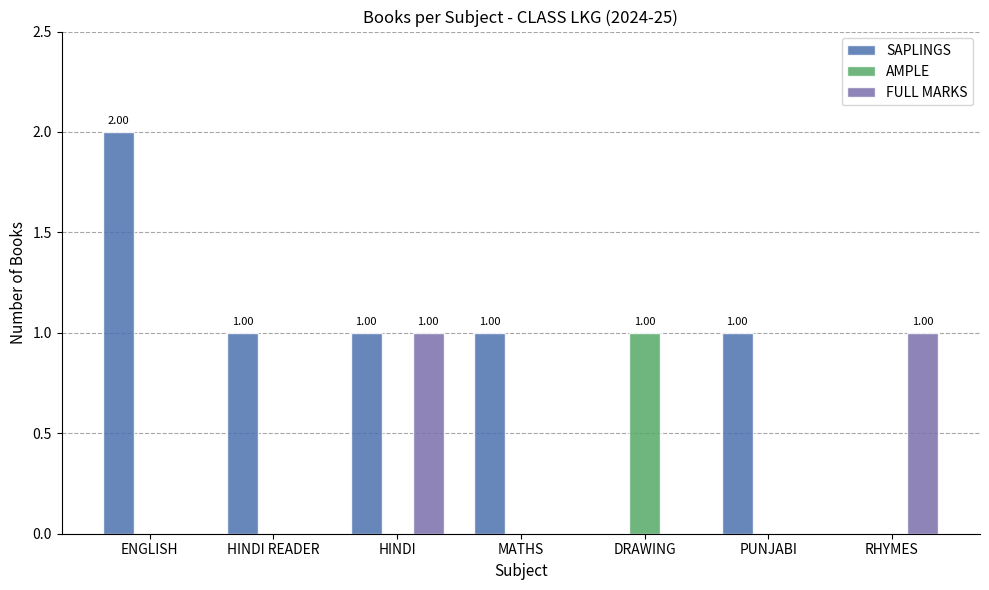

Which category has the highest value across all series?

ENGLISH